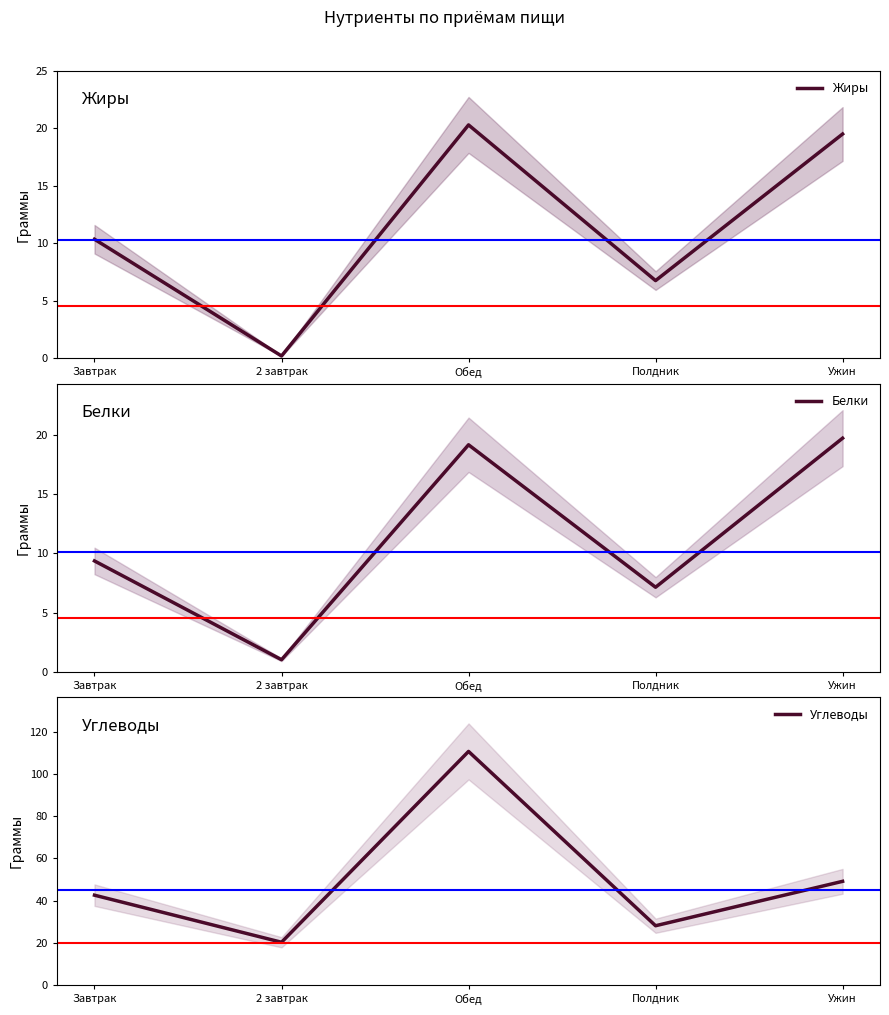

What is the spread (max minus min) of values at Завтрак?

33.2